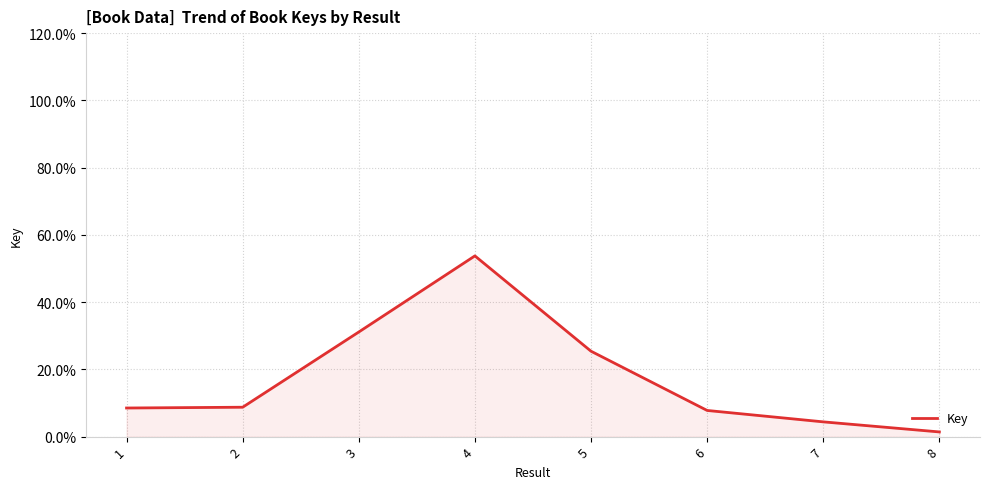

What is the difference between the second highest and minimum values?

0.3